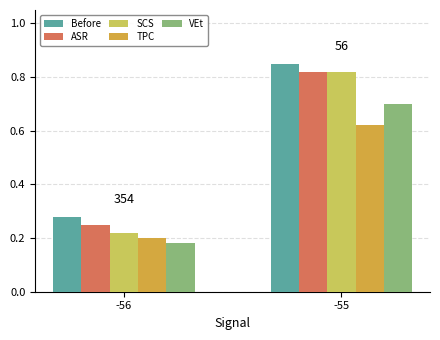

Which series changed the most between -56 and -55?

SCS